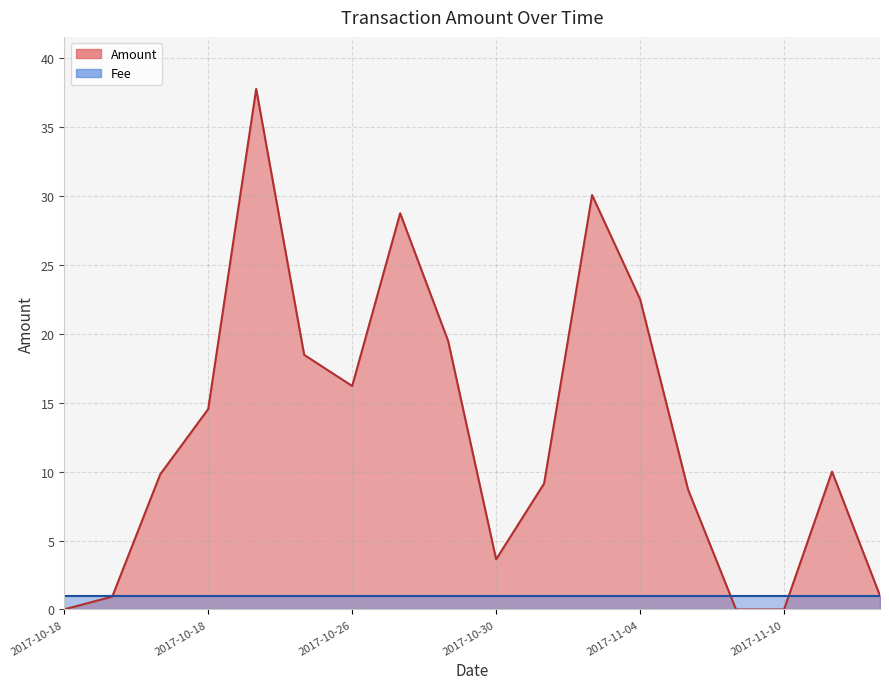

True or false: Amount has a value of 16.2 at 2017-10-26.

True